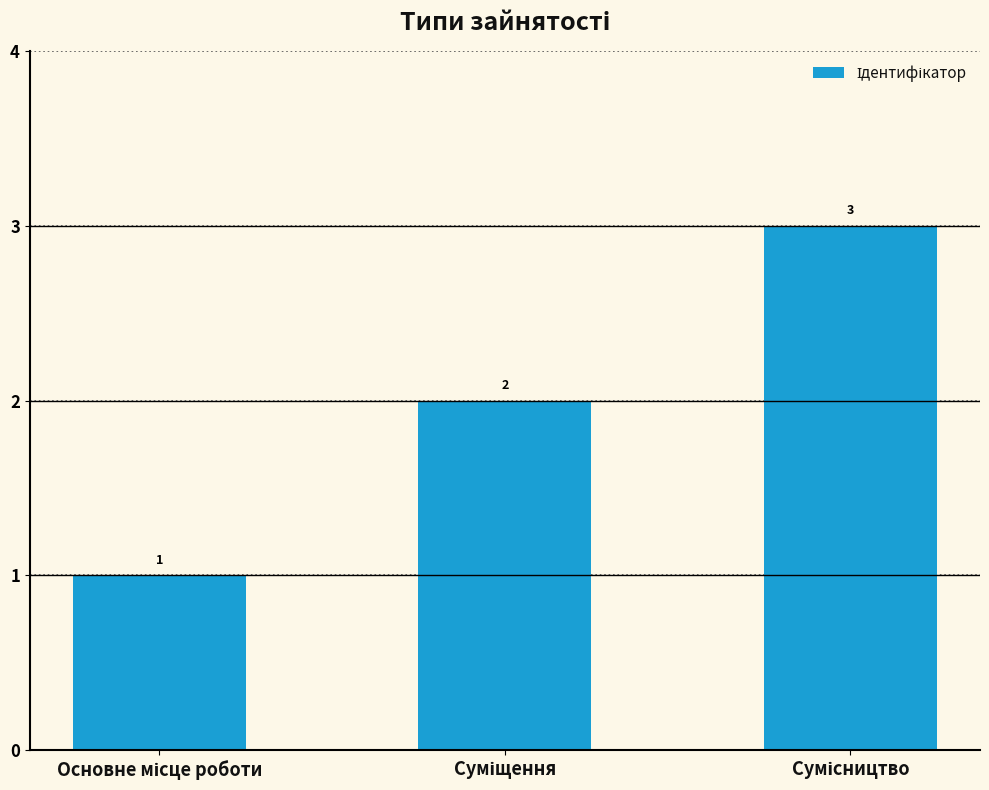

What is the sum of all values?

6